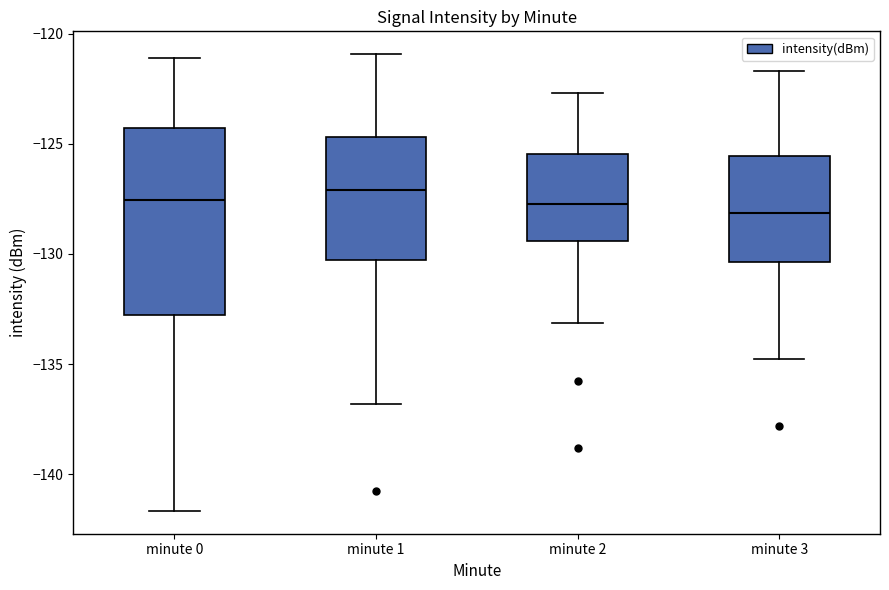

Reading left to right, transcribe this box plot: for each box, give where its median line is, the range the box spans, and where its two whiskers end, as read against the y-axis. The values are not printed on the chart, so give them approximately, as read against the axis.

minute 0: median -127.5, box -133.0 to -124.5, whiskers -141.5 to -121.0
minute 1: median -127.0, box -130.5 to -124.5, whiskers -137.0 to -121.0
minute 2: median -127.5, box -129.5 to -125.5, whiskers -133.0 to -122.5
minute 3: median -128.0, box -130.5 to -125.5, whiskers -135.0 to -121.5